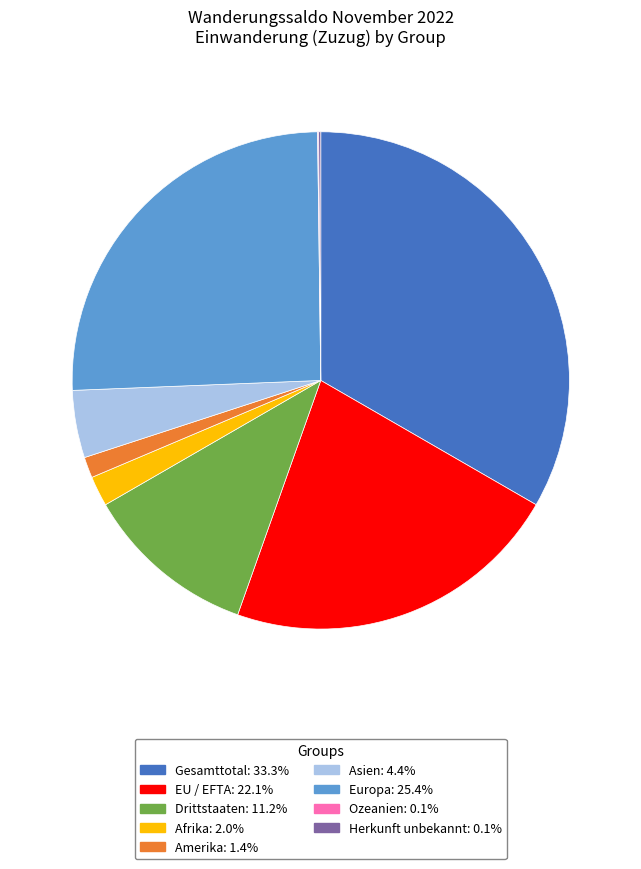

Which slice is the largest?

Gesamttotal